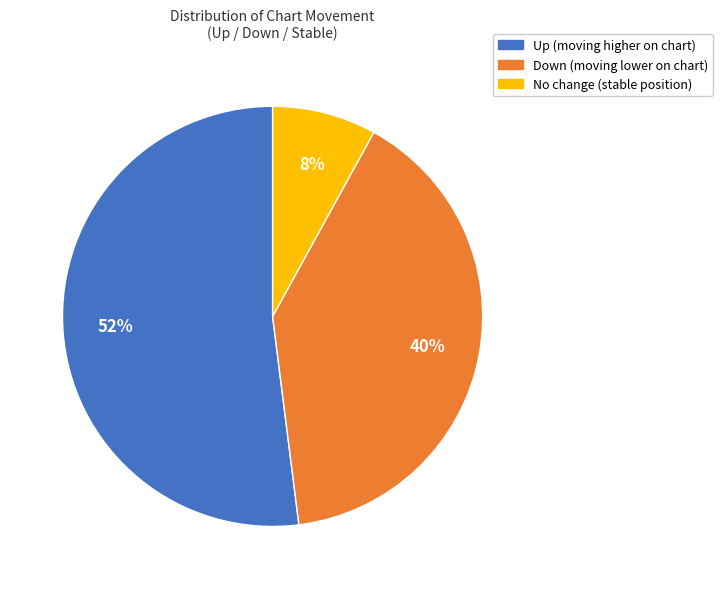

To the nearest percent, what is the average slice percentage?

33%